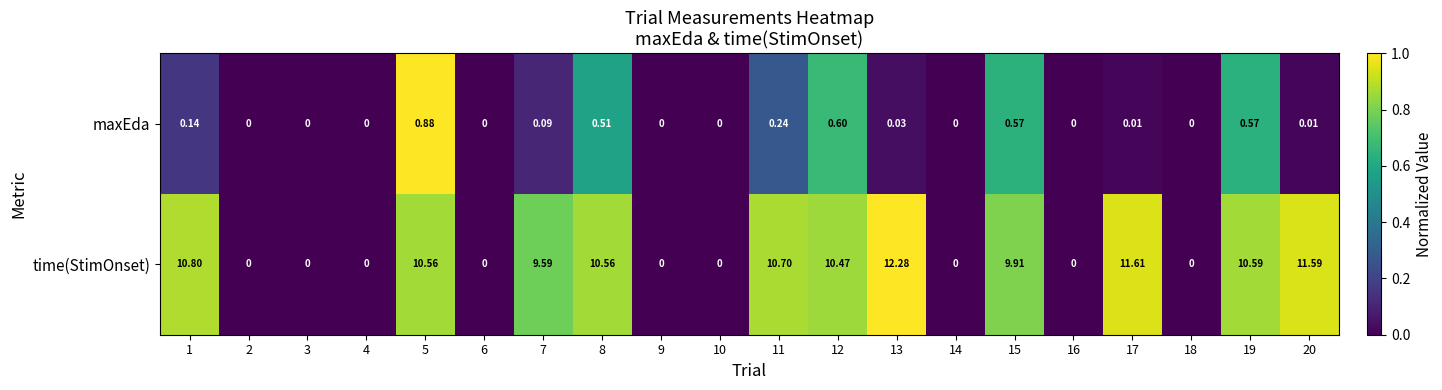

Count the number of categories in the chart.

20